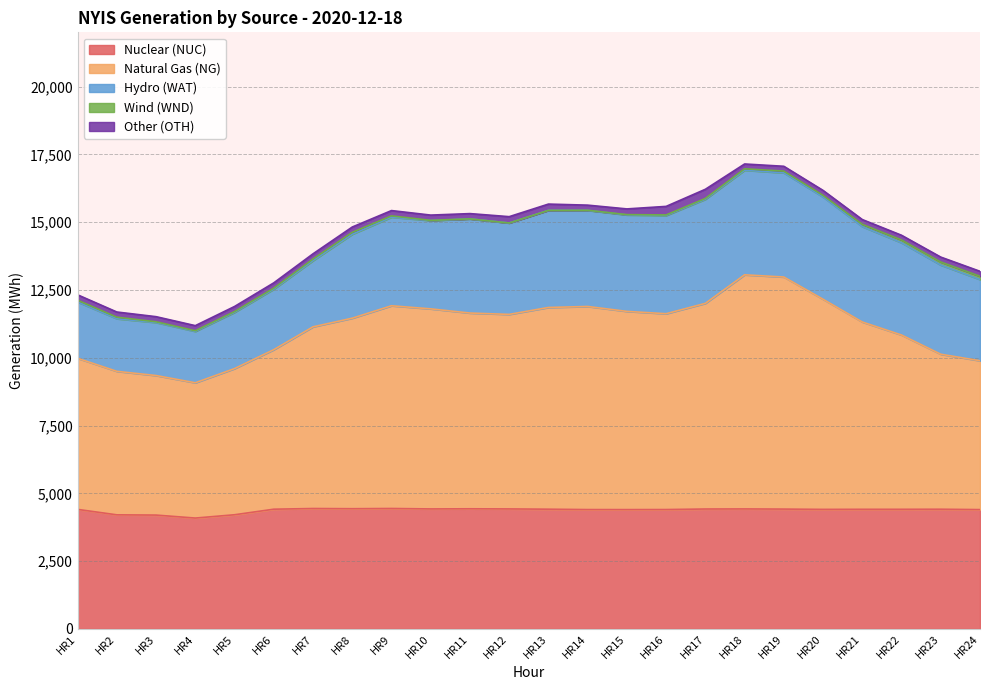

What is the value of the Natural Gas (NG) point at the 2nd from the left?

5292